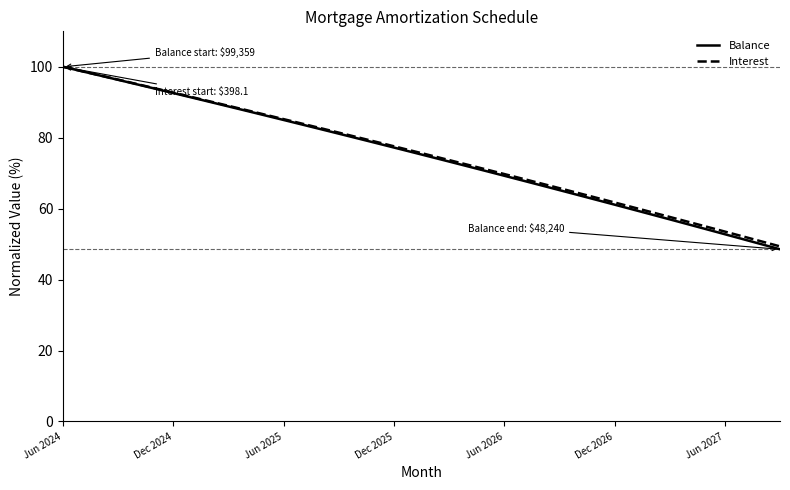

What is the smallest value displayed?

48.6